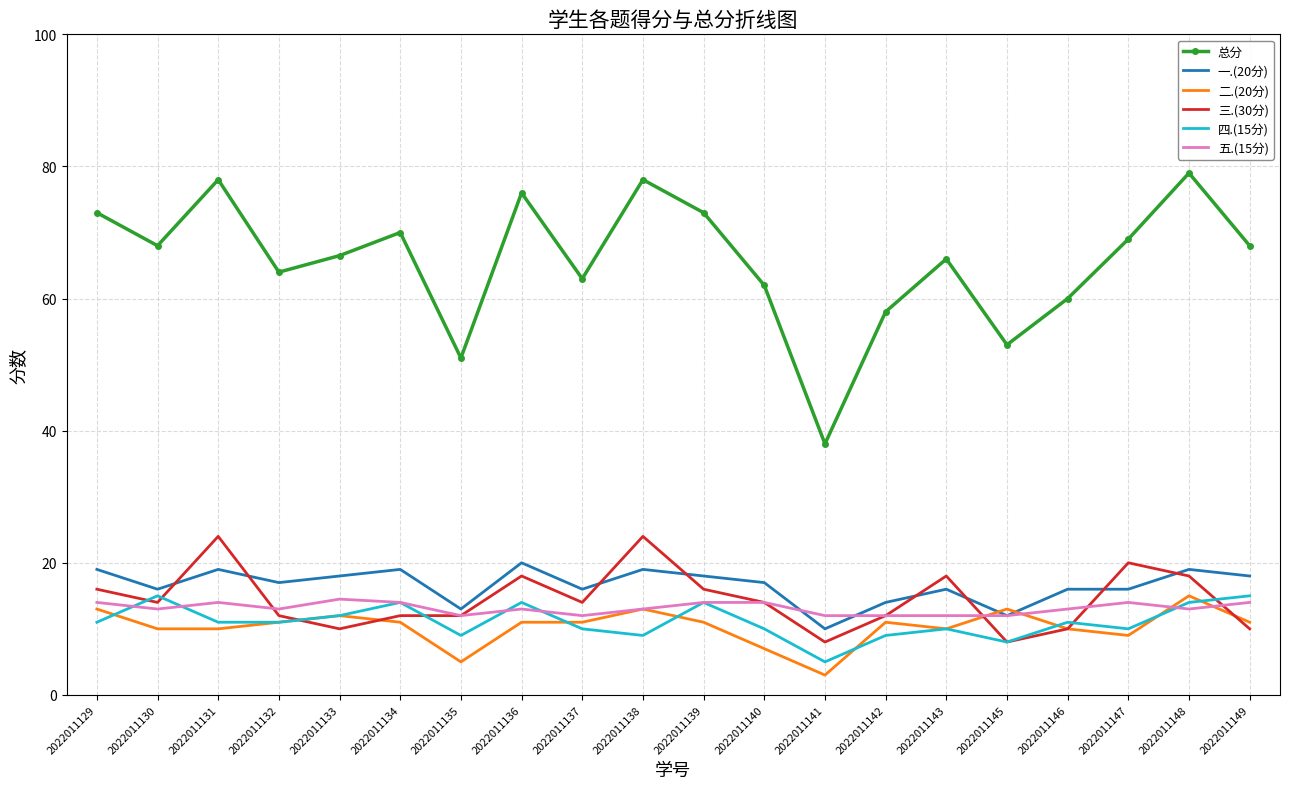

Which series has the largest range (max minus min)?

总分